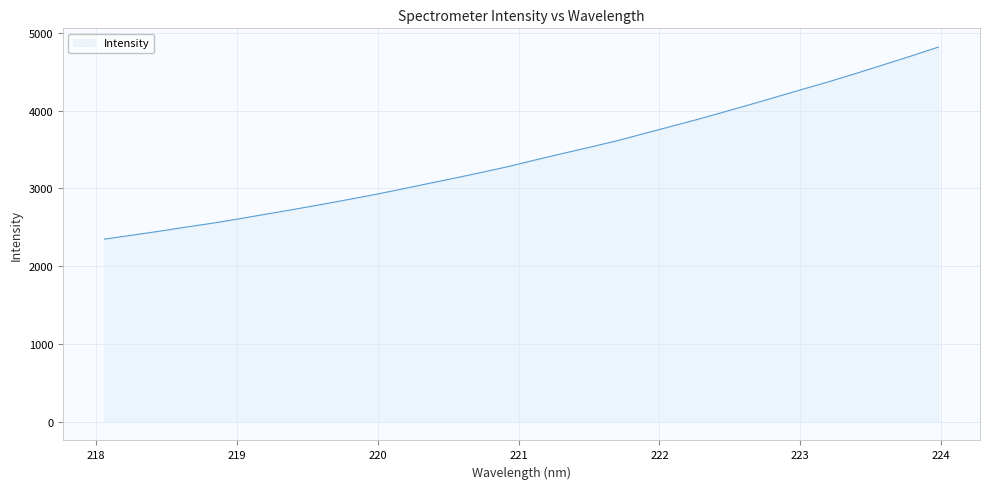

What is the maximum value shown in the chart?

4817.9